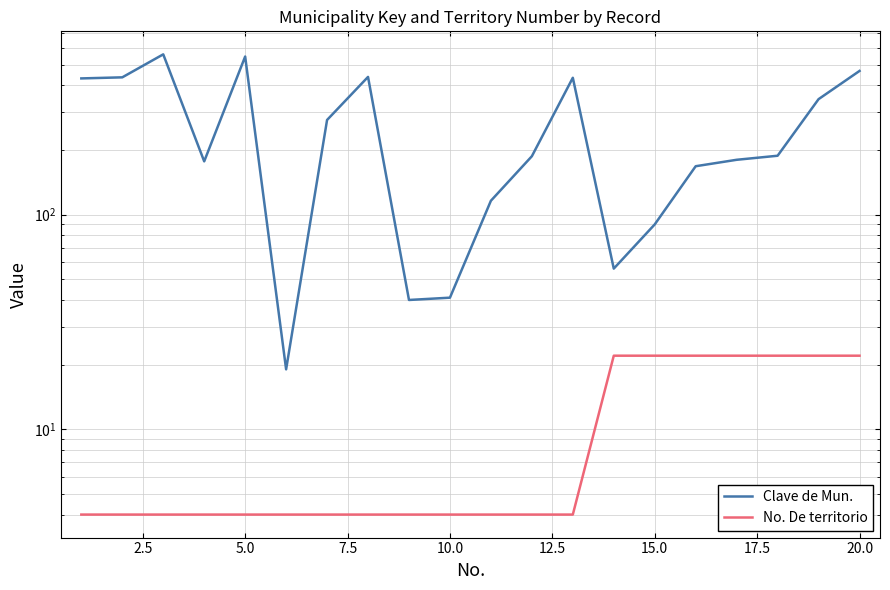

What is the average value of the No. De territorio series?

10